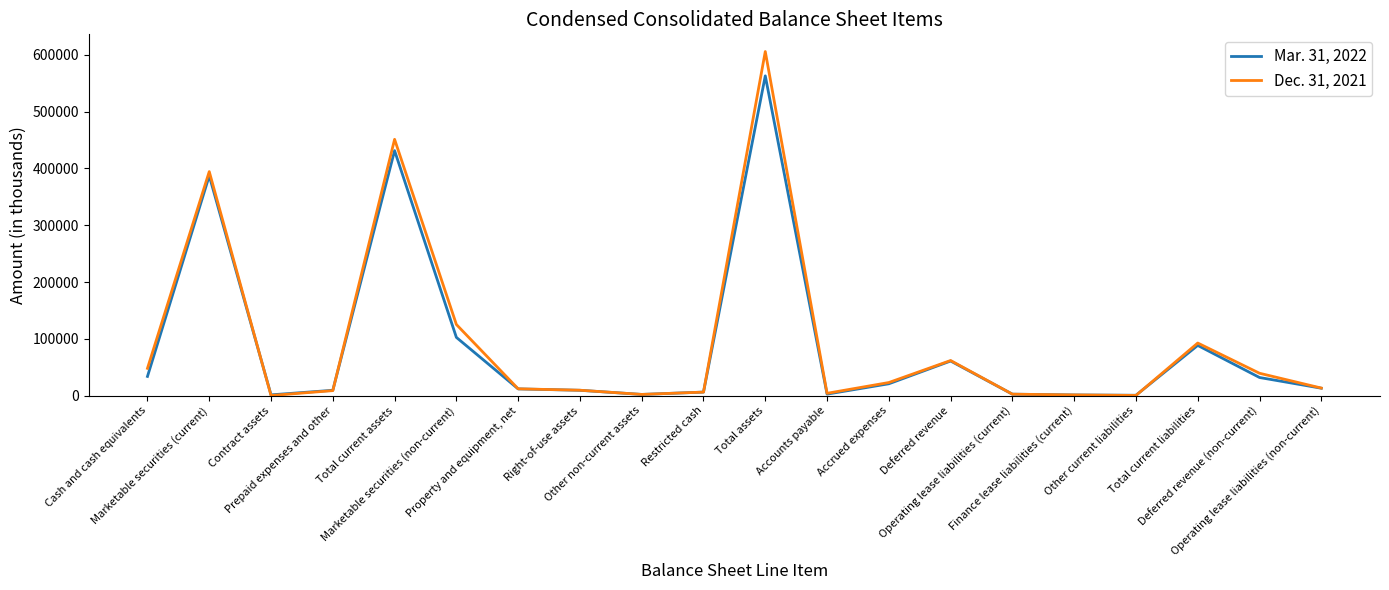

List the series in order of their overall mean, highest first.

Dec. 31, 2021, Mar. 31, 2022